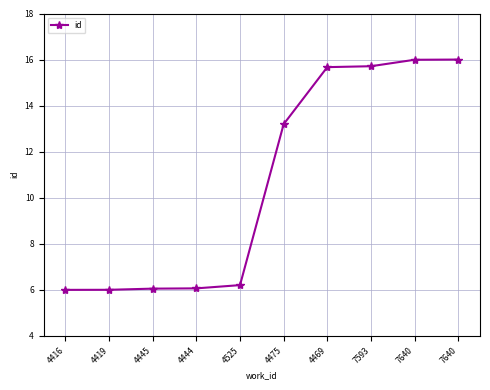

Reading left to right, extract all data points from this chart.

4416=6.0	4419=6.0	4445=6.1	4444=6.1	4525=6.2	4475=13.2	4469=15.7	7593=15.7	7640=16.0	7640=16.0